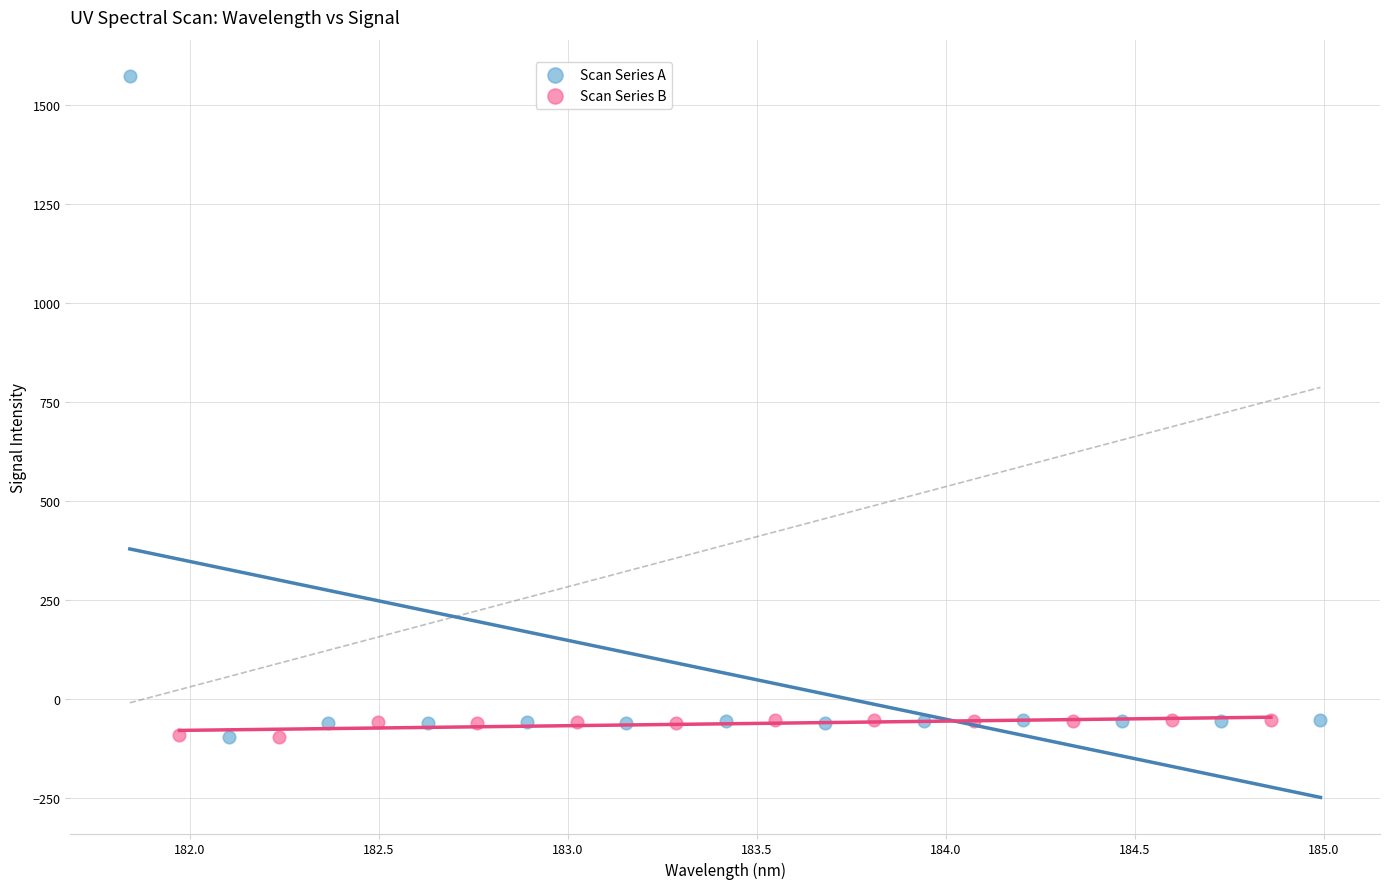

Which series has the largest Y range (max minus min)?

Scan Series A